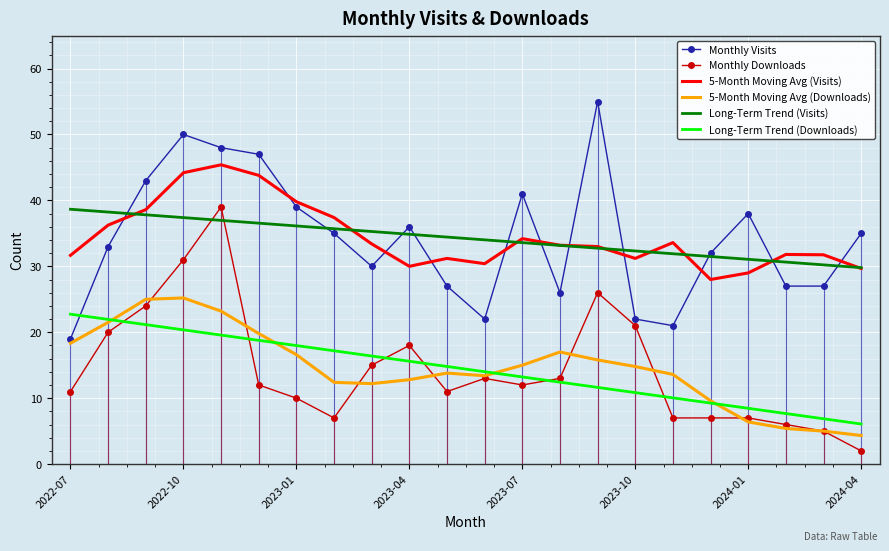

What is the difference between the maximum and minimum values in the Monthly Visits series?

36.0